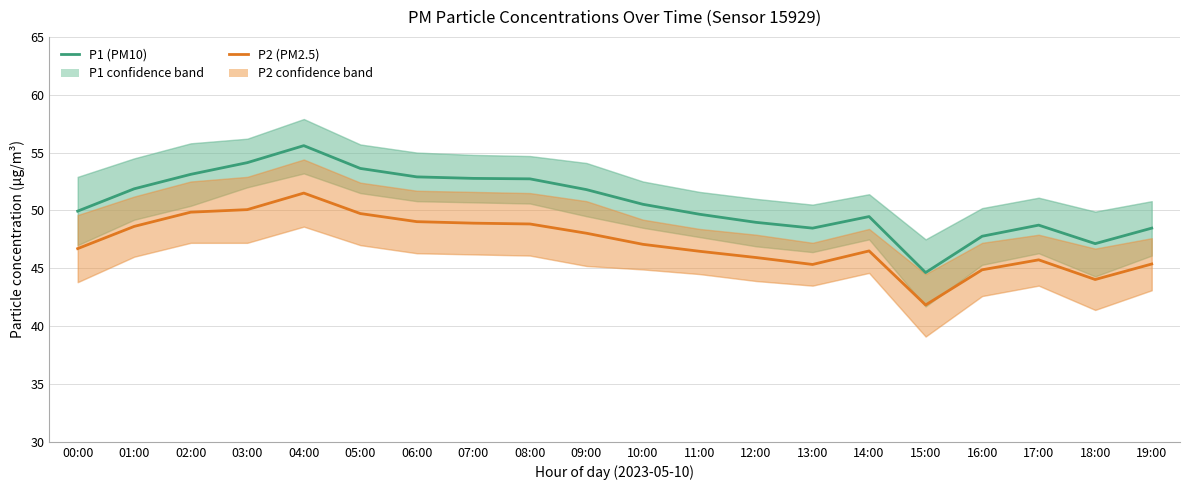

How many data points in P2 (PM2.5) are above 47?

10